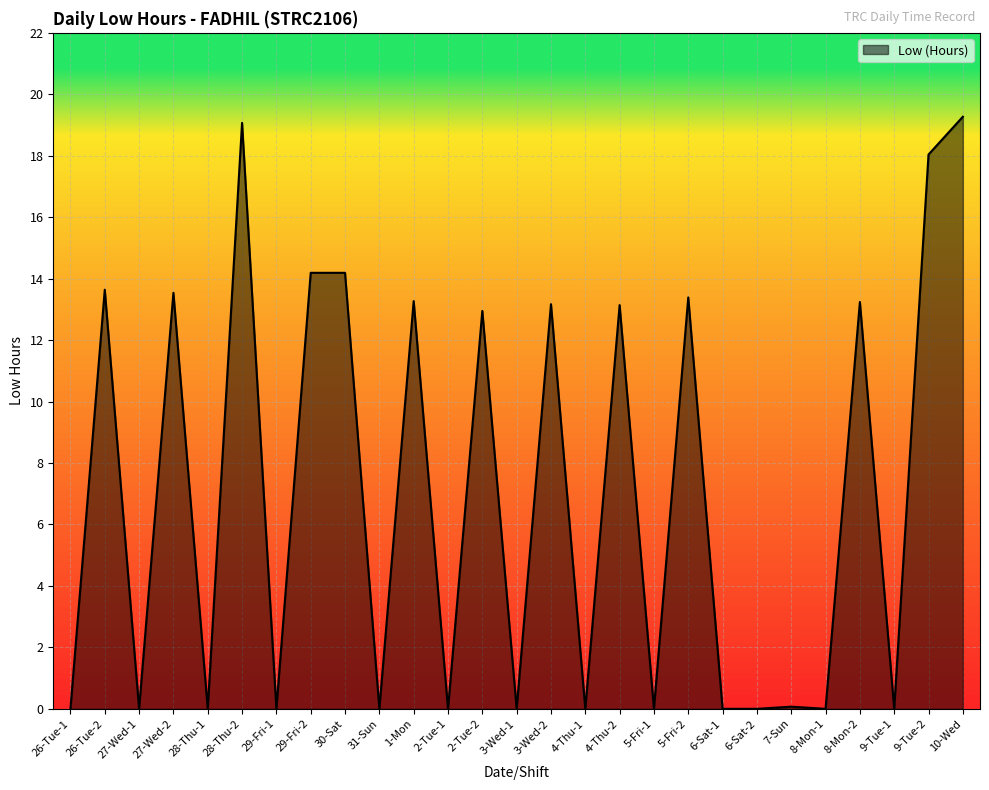

Count the number of categories in the chart.

27